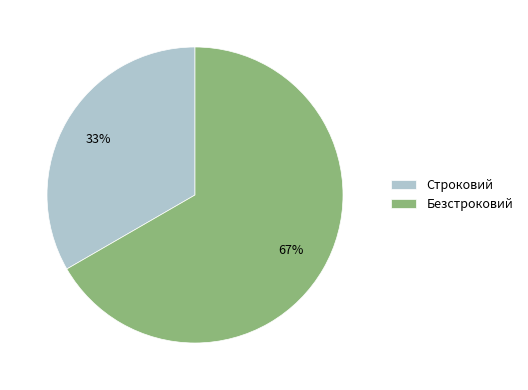

Count the number of slices in the pie.

2